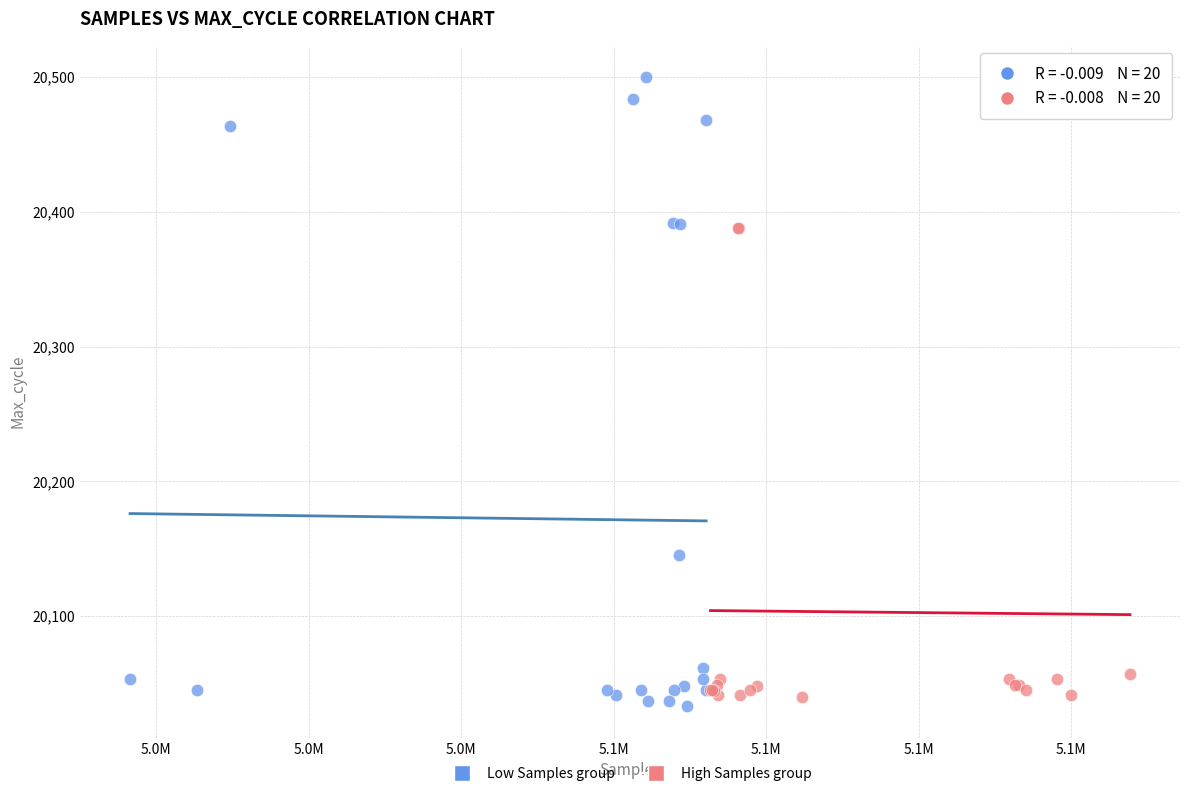

What are all the series names shown in the legend?

Low Samples group, High Samples group